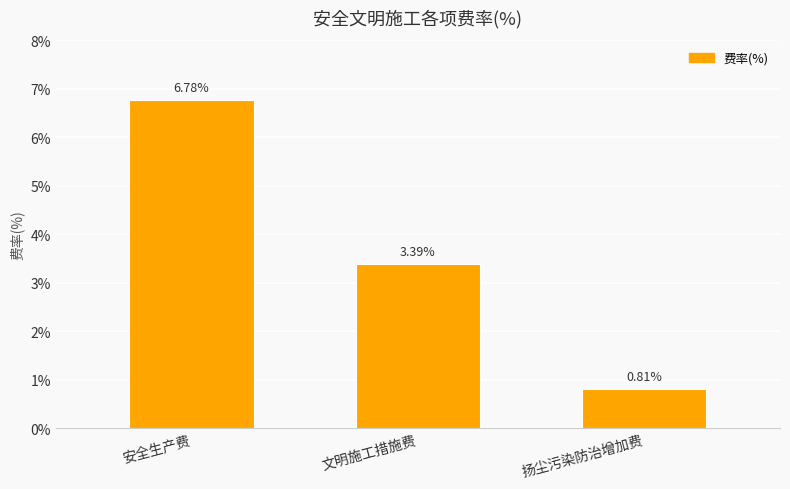

What is the sum of the values at 文明施工措施费 and 扬尘污染防治增加费?

4.2